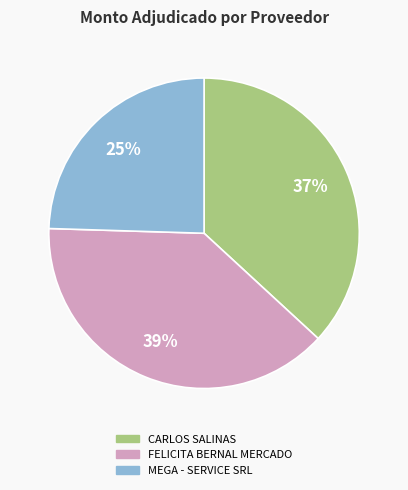

What percentage is the FELICITA BERNAL MERCADO slice, to the nearest percent?

39%